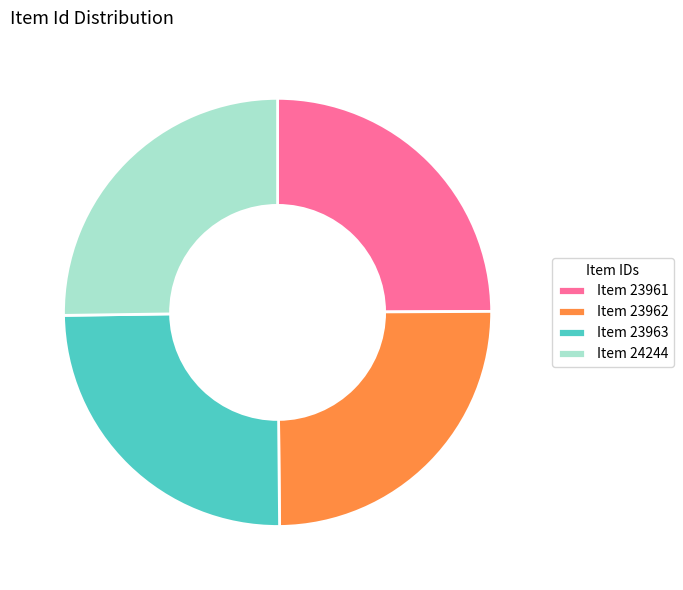

How many slices are in this pie chart?

4